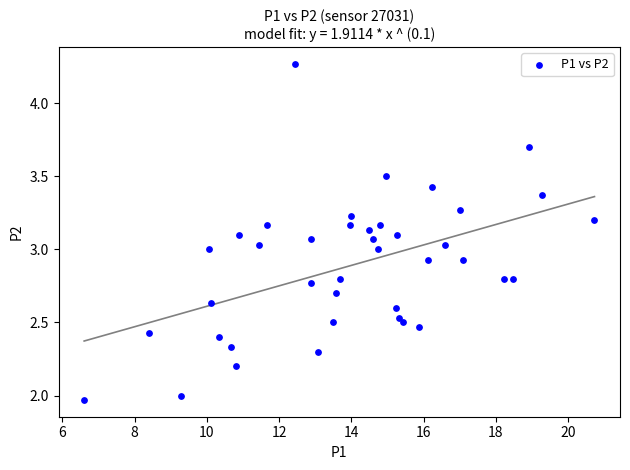

What is the range of X values (max minus min)?

14.1